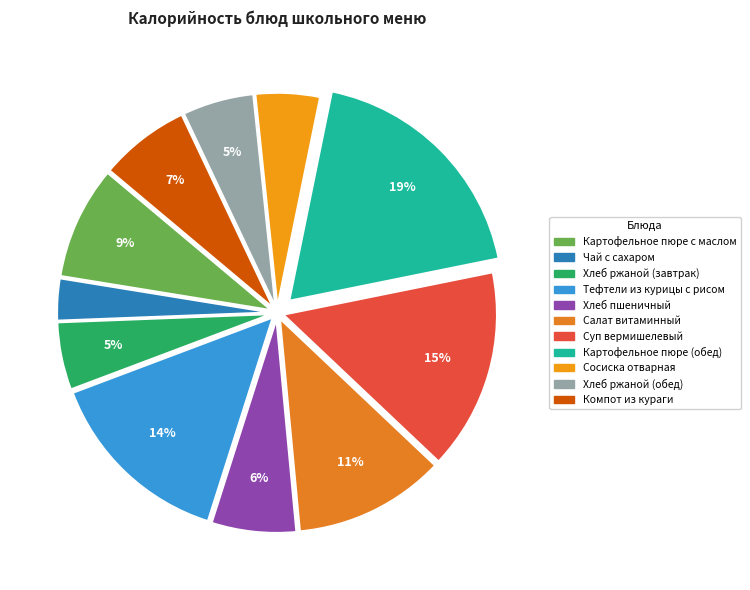

Is there a majority slice in this chart?

No